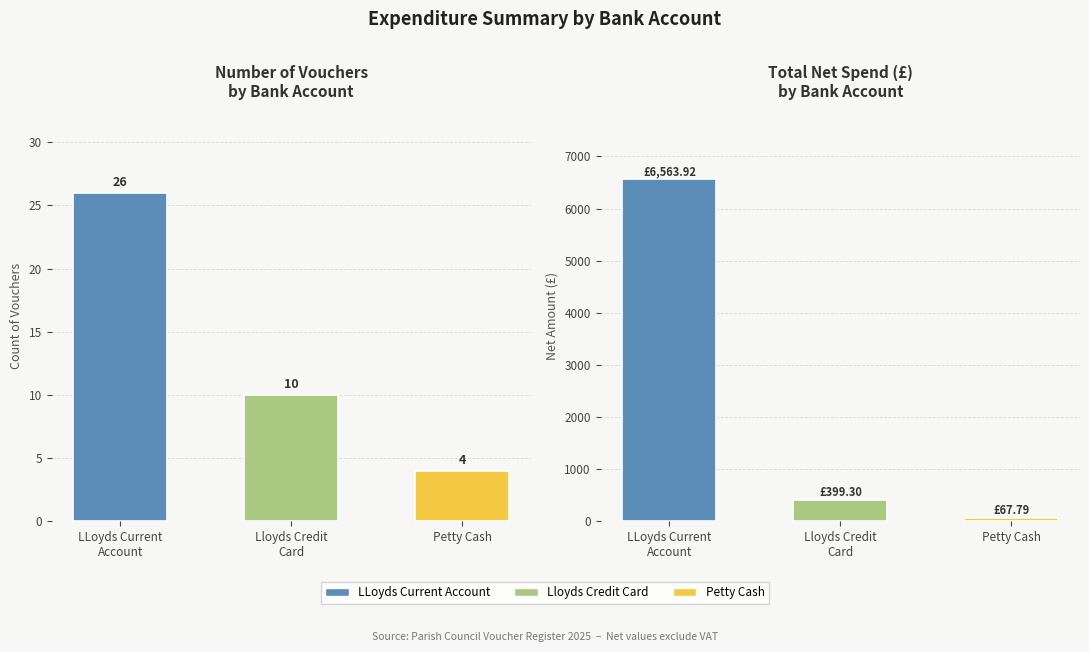

What position from the left is LLoyds Current
Account?

1